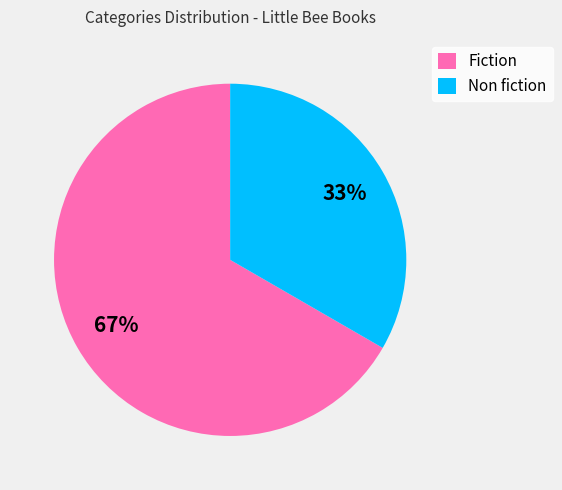

What percentage is the Non fiction slice, to the nearest percent?

33%